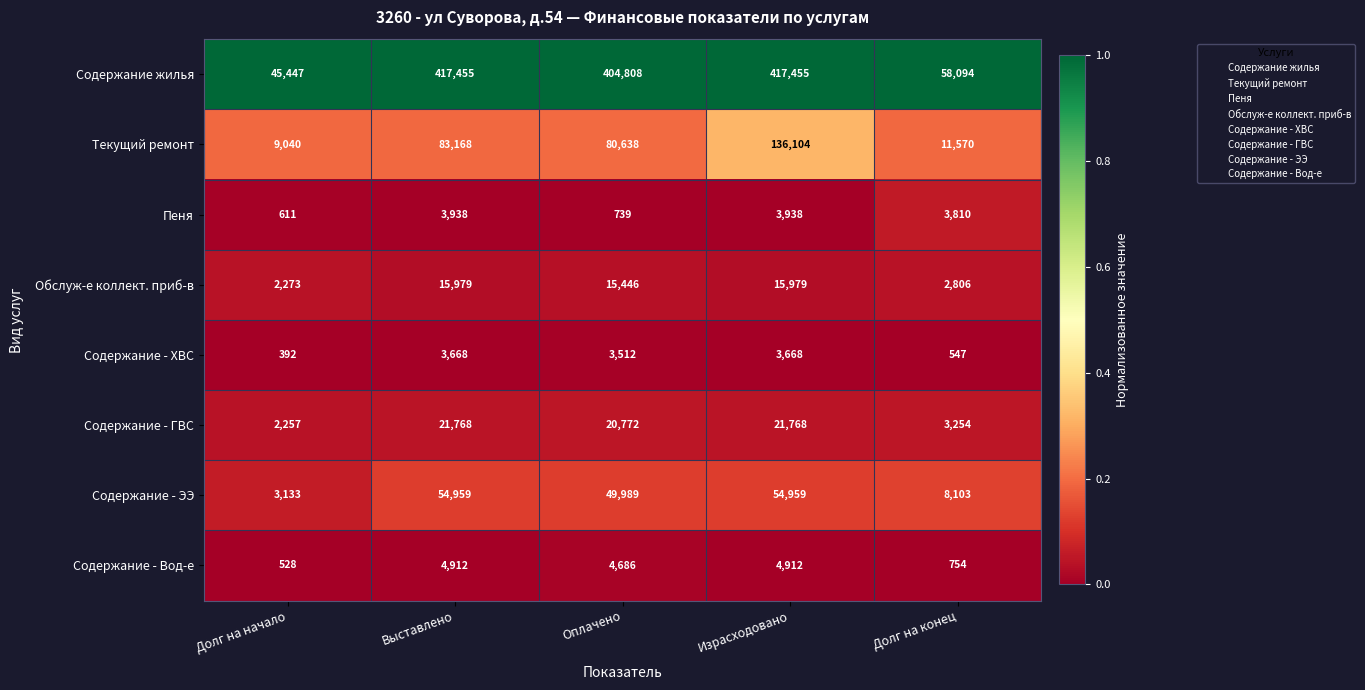

What is the total value across all series at Оплачено?

580590